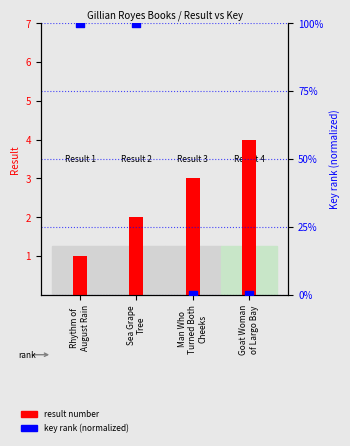

At which category is the sum across all series the highest?

Sea Grape
Tree